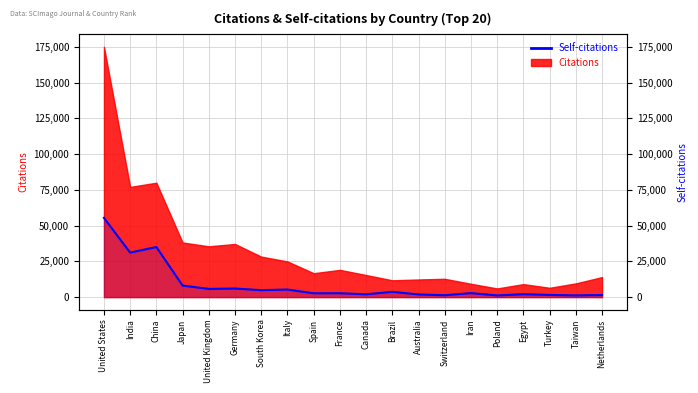

What is the smallest value displayed?

1197